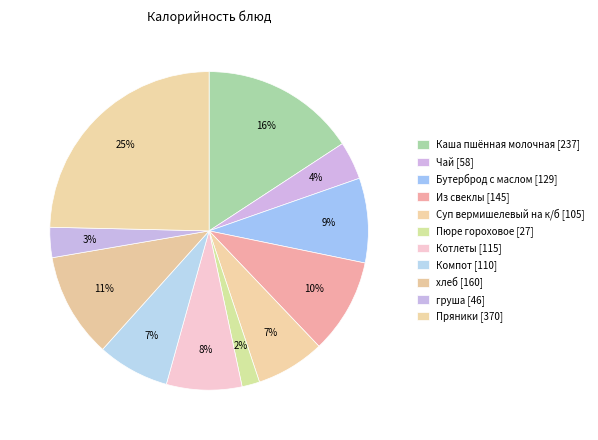

Count the number of slices in the pie.

11